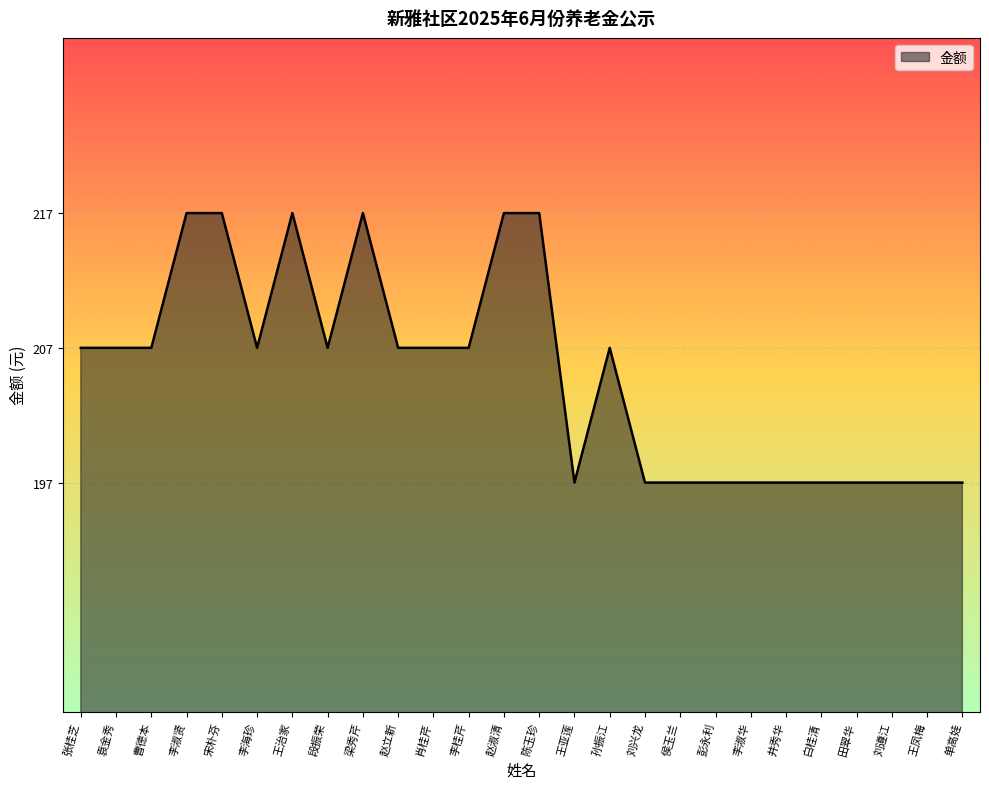

How many categories are shown in the chart?

26